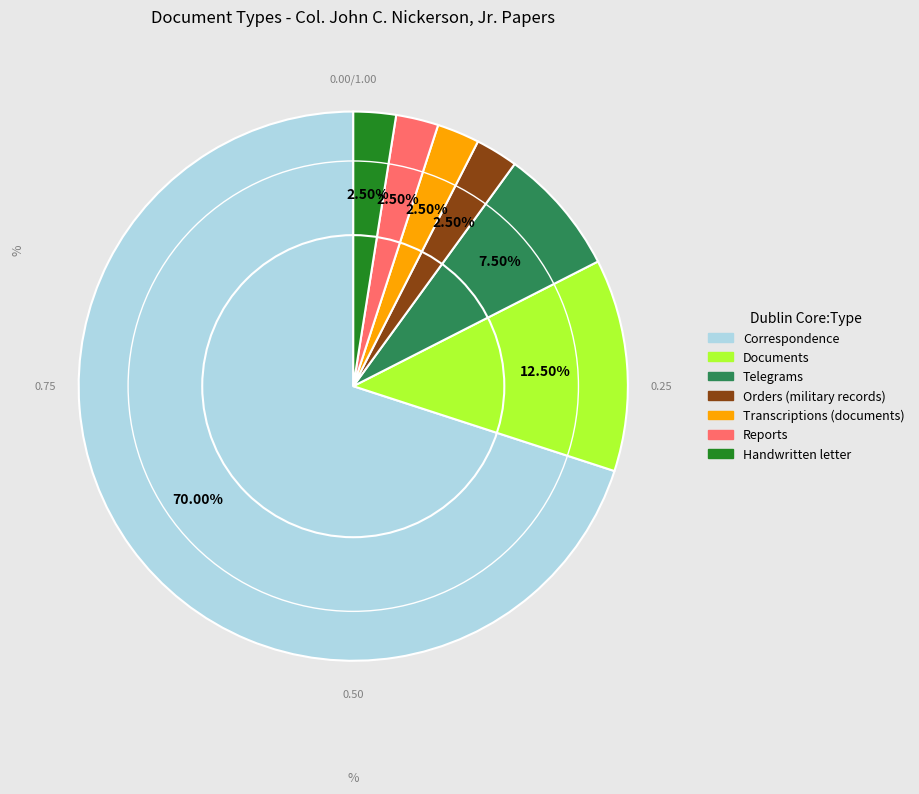

Is there a majority slice in this chart?

Yes